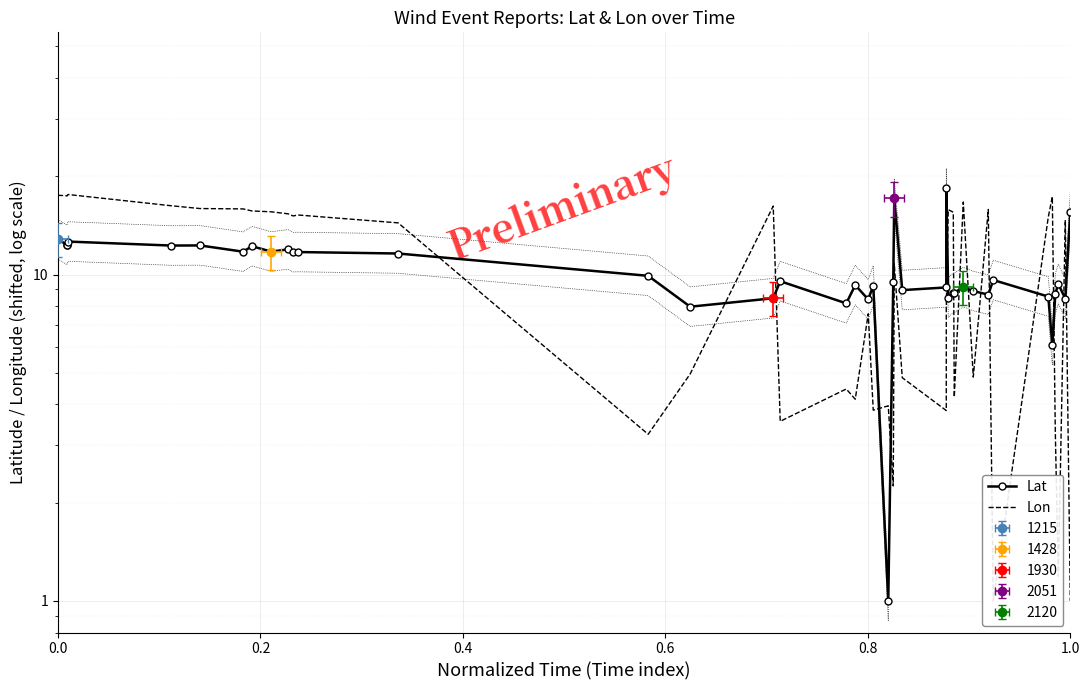

What is the value of the Lon point at the 39th from the left?

14.7